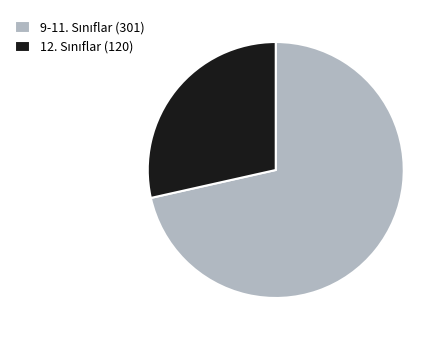

Is there a majority slice in this chart?

Yes